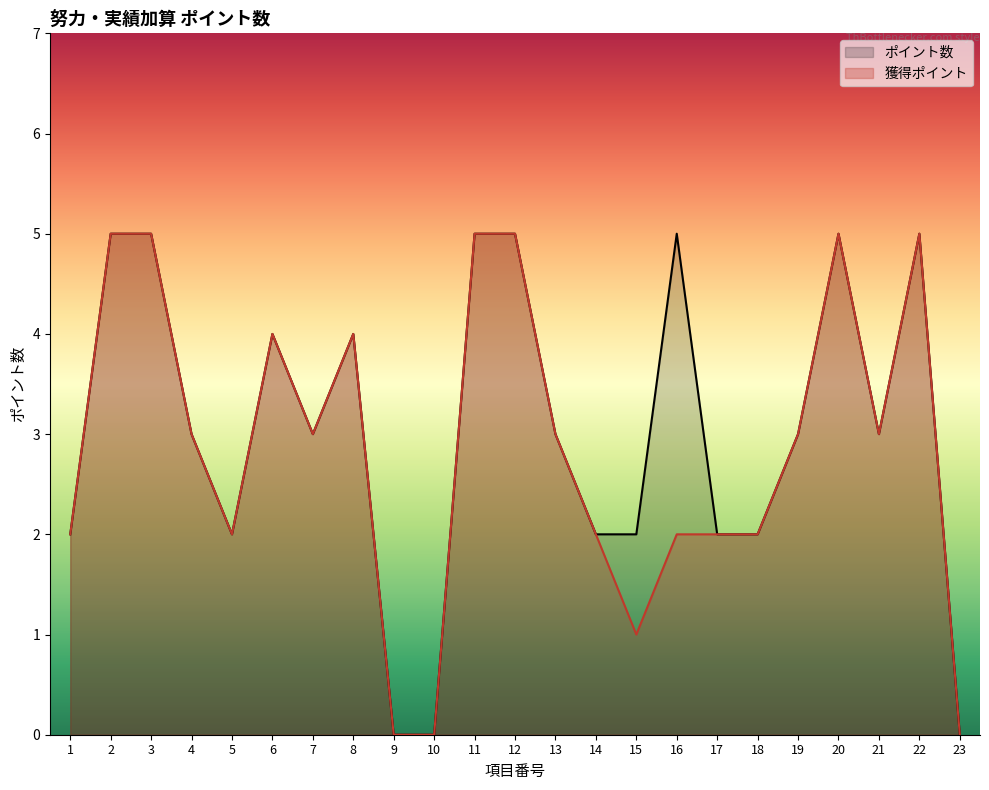

In ポイント数, how many points are higher than both neighbors (excluding endpoints)?

5